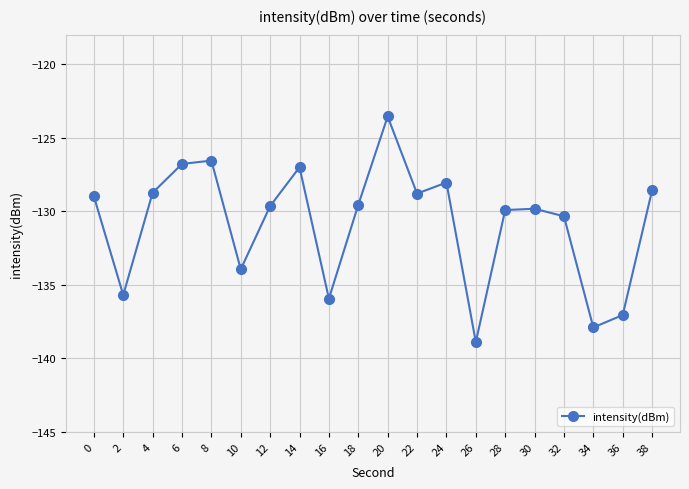

True or false: the data shows -46.5 at 12.

False